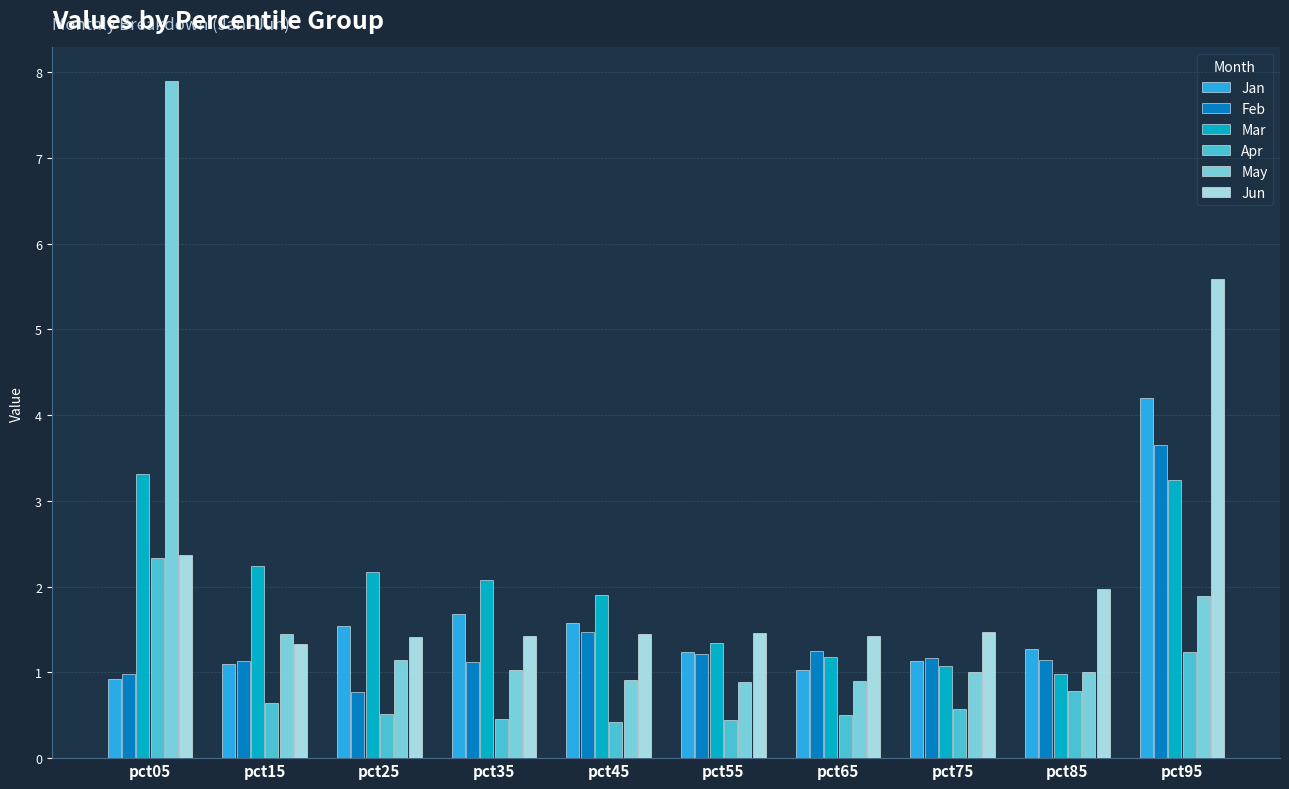

What is the total value across all series at pct45?

7.7